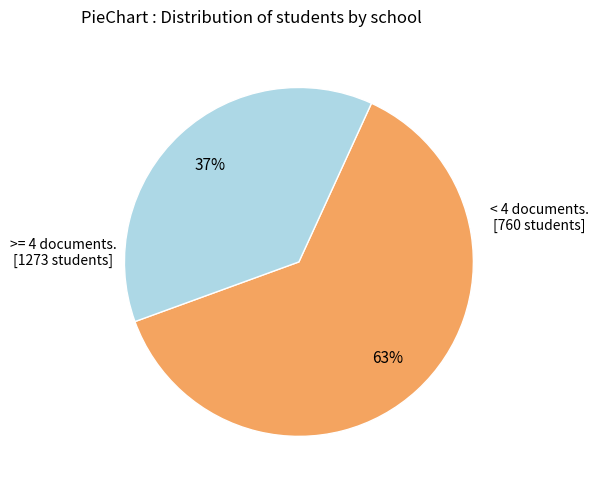

To the nearest percent, what is the average slice percentage?

50%